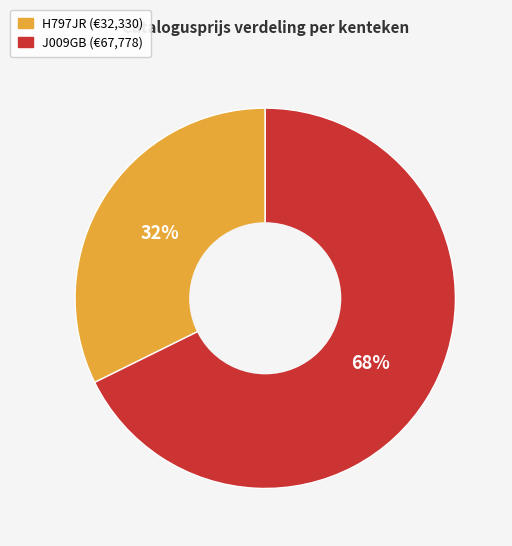

Which slice represents more than half of the pie?

J009GB